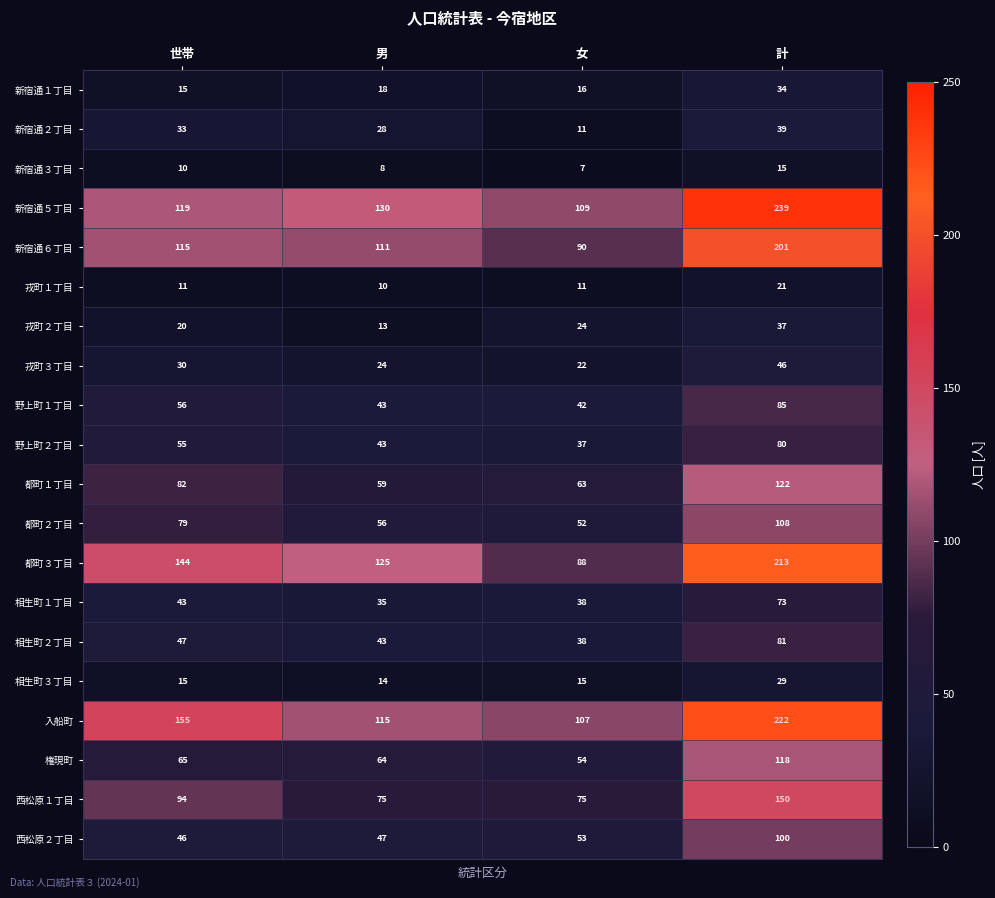

What value does the 都町３丁目 series have at 女?

88